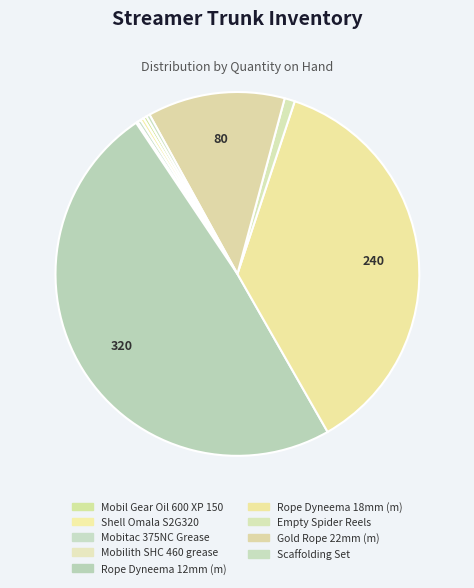

Does Empty Spider Reels account for over 50% of the chart?

No